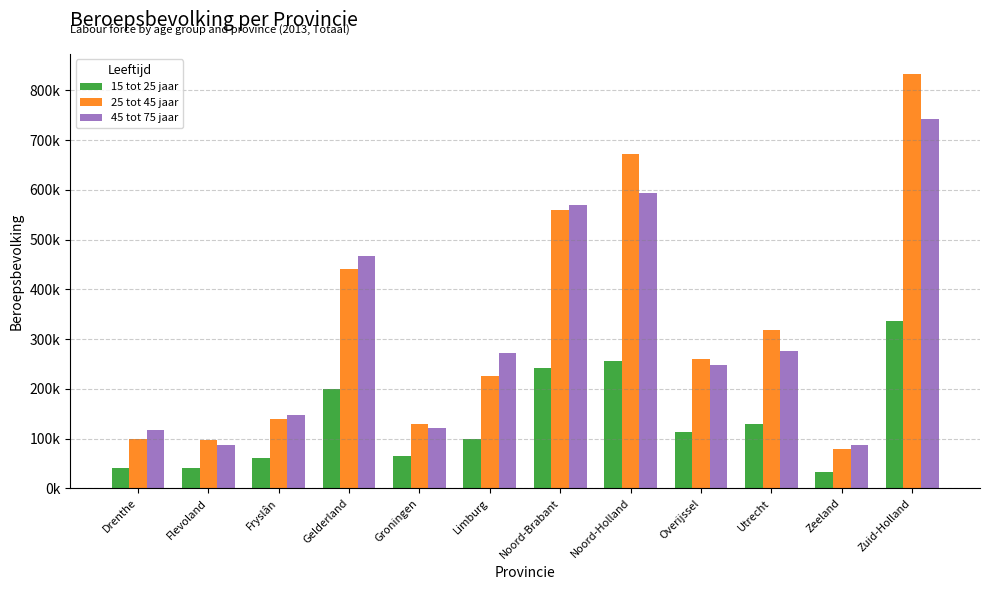

What is the highest value of the 25 tot 45 jaar series?

832000